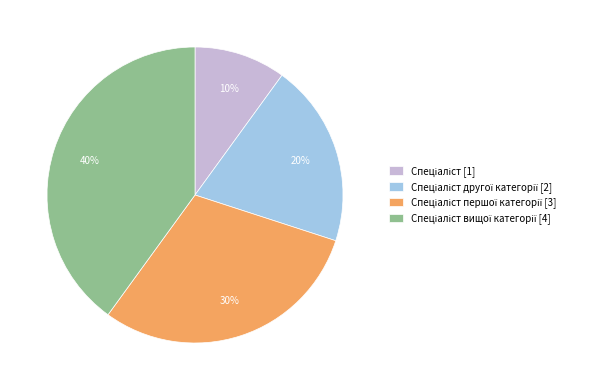

To the nearest percent, what is the average slice percentage?

25%